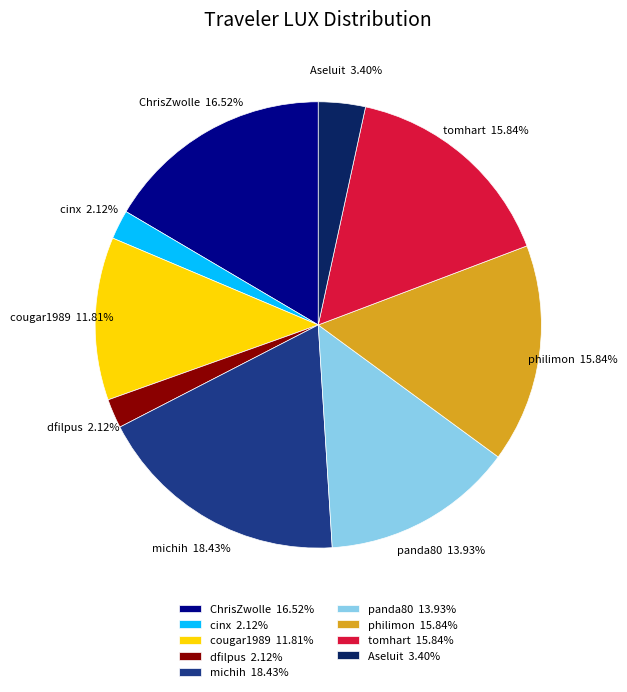

What is the largest slice in the pie chart?

michih